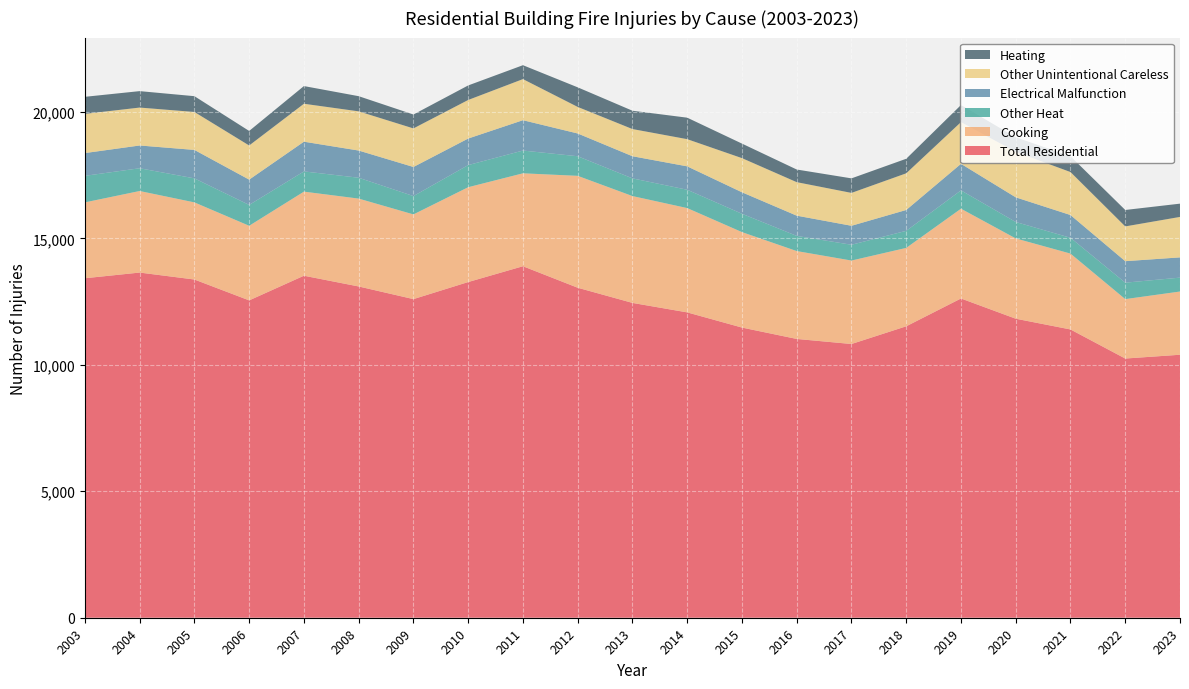

Reading right to left, transcribe all the data shown in this chart.

Total Residential: 2023=10400	2022=10250	2021=11400	2020=11825	2019=12625	2018=11525	2017=10825	2016=11025	2015=11475	2014=12075	2013=12450	2012=13050	2011=13900	2010=13275	2009=12600	2008=13100	2007=13525	2006=12550	2005=13375	2004=13650	2003=13425
Cooking: 2023=2500	2022=2350	2021=3000	2020=3175	2019=3550	2018=3100	2017=3300	2016=3475	2015=3775	2014=4125	2013=4225	2012=4425	2011=3675	2010=3750	2009=3350	2008=3475	2007=3325	2006=2950	2005=3050	2004=3225	2003=3000
Other Heat: 2023=550	2022=650	2021=625	2020=650	2019=725	2018=675	2017=625	2016=600	2015=725	2014=725	2013=700	2012=775	2011=900	2010=875	2009=725	2008=825	2007=800	2006=825	2005=950	2004=900	2003=1050
Electrical Malfunction: 2023=800	2022=850	2021=900	2020=975	2019=1050	2018=825	2017=750	2016=800	2015=850	2014=925	2013=875	2012=900	2011=1200	2010=1050	2009=1150	2008=1075	2007=1175	2006=1000	2005=1125	2004=900	2003=900
Other Unintentional Careless: 2023=1600	2022=1375	2021=1700	2020=1800	2019=1650	2018=1450	2017=1300	2016=1325	2015=1350	2014=1075	2013=1075	2012=1050	2011=1625	2010=1525	2009=1525	2008=1550	2007=1500	2006=1350	2005=1500	2004=1500	2003=1550
Heating: 2023=525	2022=650	2021=625	2020=575	2019=675	2018=575	2017=575	2016=500	2015=575	2014=850	2013=725	2012=775	2011=550	2010=575	2009=550	2008=600	2007=700	2006=575	2005=625	2004=650	2003=675